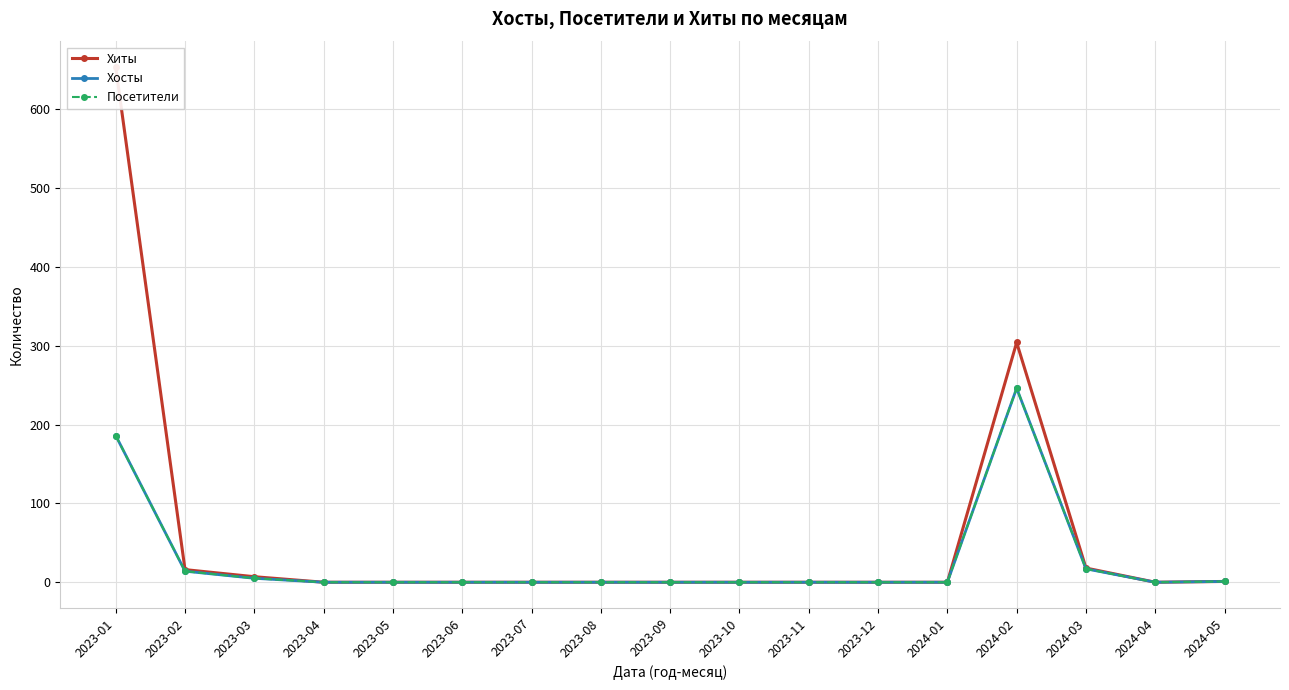

Reading left to right, what are all the values shown in this chart?

Хиты: 2023-01=653	2023-02=16	2023-03=7	2023-04=0	2023-05=0	2023-06=0	2023-07=0	2023-08=0	2023-09=0	2023-10=0	2023-11=0	2023-12=0	2024-01=0	2024-02=304	2024-03=18	2024-04=0	2024-05=1
Хосты: 2023-01=186	2023-02=14	2023-03=5	2023-04=0	2023-05=0	2023-06=0	2023-07=0	2023-08=0	2023-09=0	2023-10=0	2023-11=0	2023-12=0	2024-01=0	2024-02=246	2024-03=17	2024-04=0	2024-05=1
Посетители: 2023-01=186	2023-02=14	2023-03=5	2023-04=0	2023-05=0	2023-06=0	2023-07=0	2023-08=0	2023-09=0	2023-10=0	2023-11=0	2023-12=0	2024-01=0	2024-02=246	2024-03=17	2024-04=0	2024-05=1